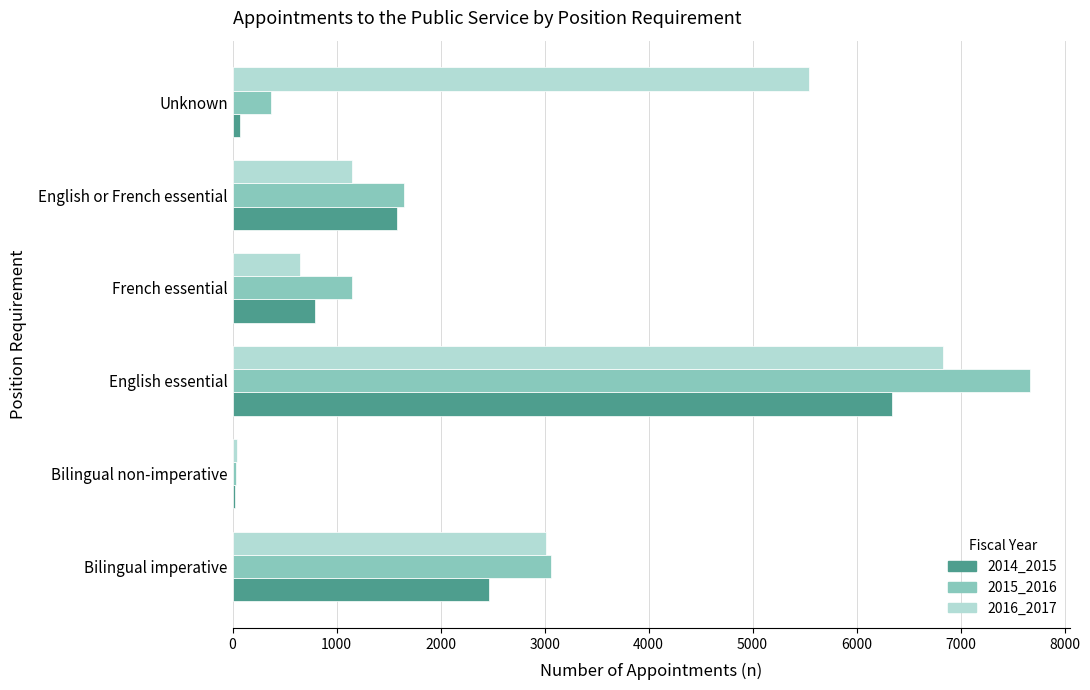

Is it true that 2014_2015 equals 1169 at French essential?

False